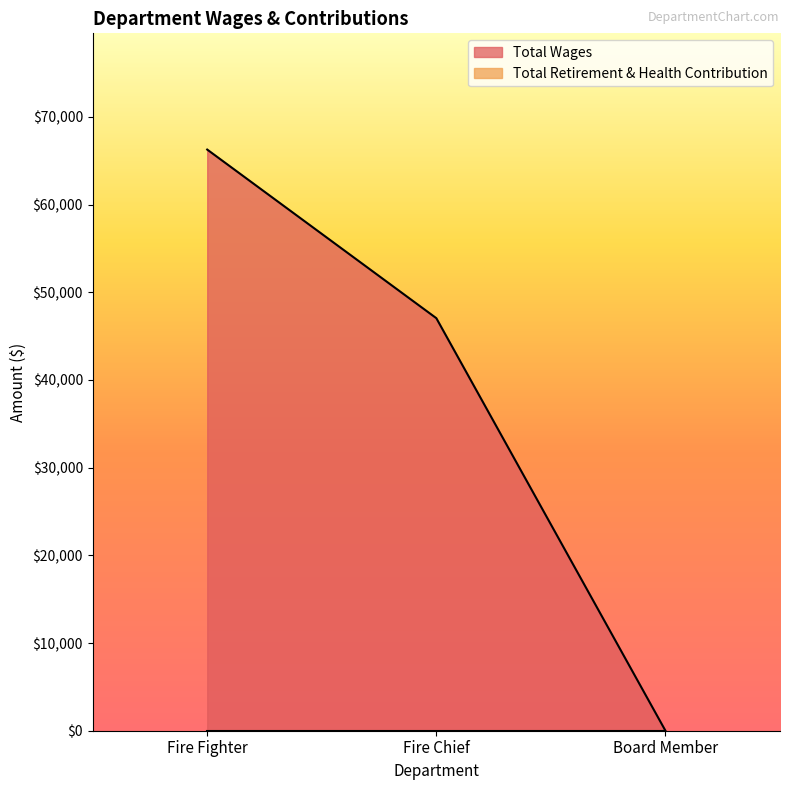

List the labels in order of value, smallest first.

Board Member, Fire Chief, Fire Fighter